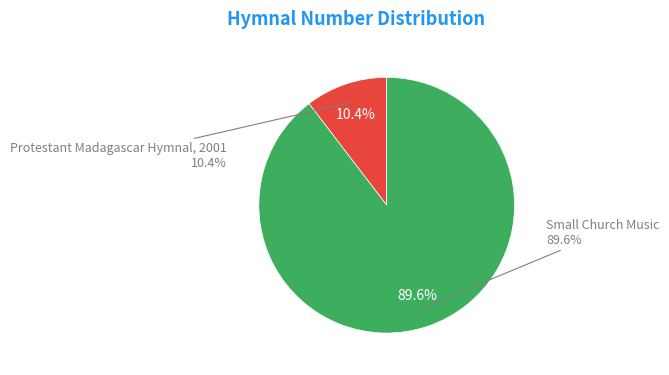

Between Protestant Madagascar Hymnal, 2001 and Small Church Music, which is larger?

Small Church Music